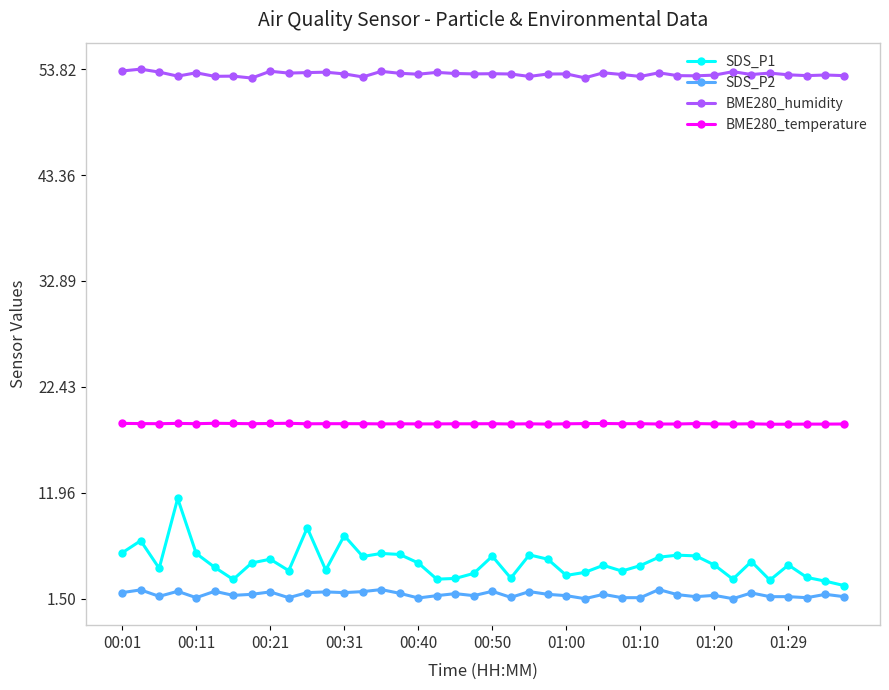

What are all the series names shown in the legend?

SDS_P1, SDS_P2, BME280_humidity, BME280_temperature